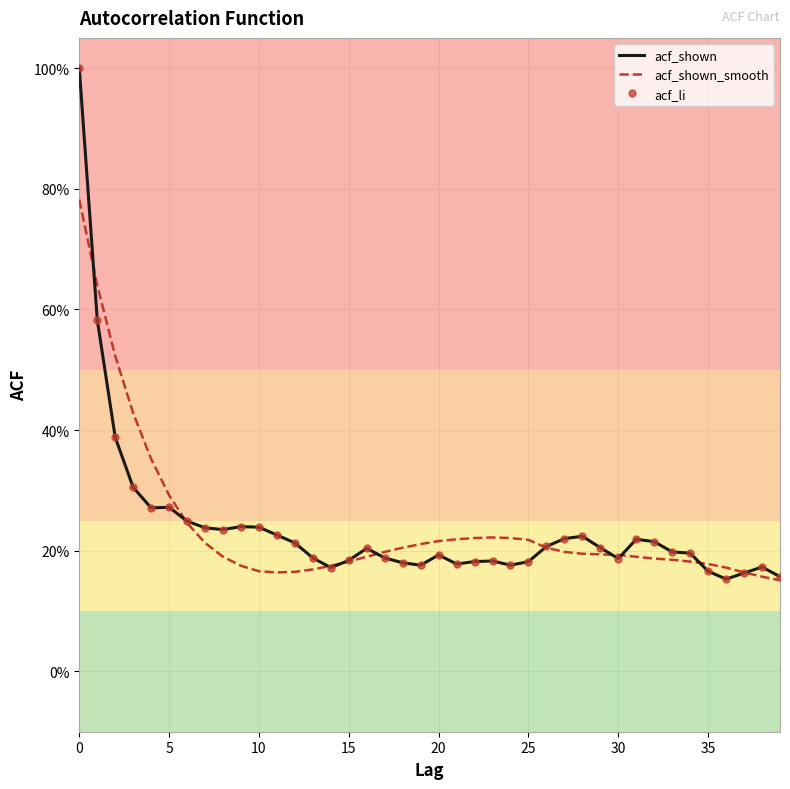

What is the difference between the maximum and minimum values in the acf_li series?

0.8